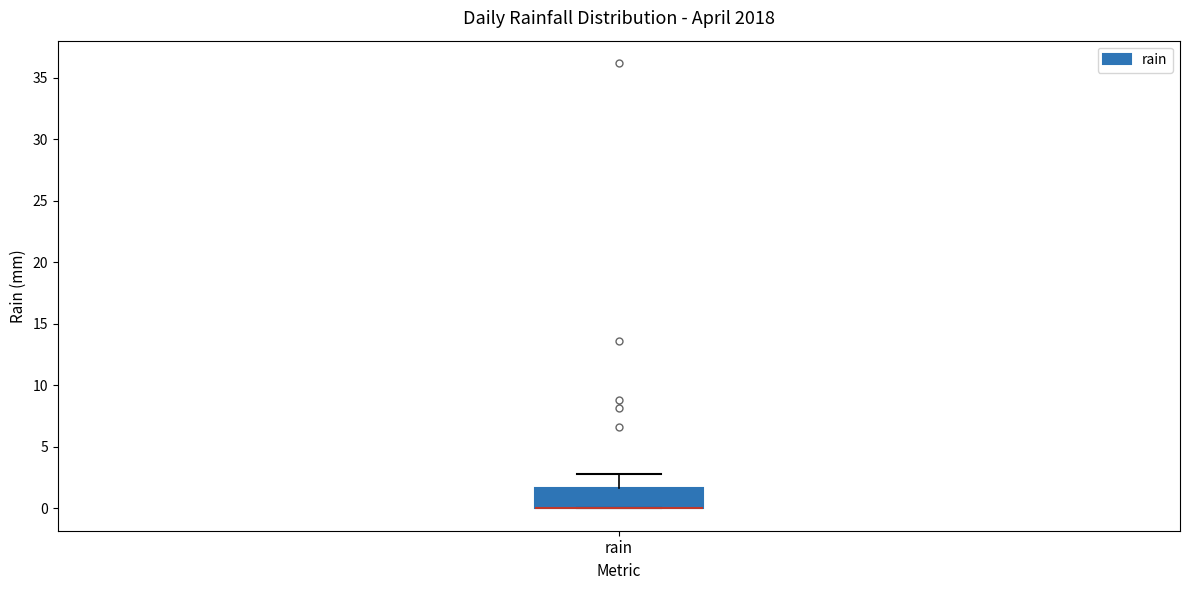

Read this box plot against the y-axis: the position of the median line, the range covered by the box, and the ends of both whiskers. The values are not printed on the chart, so give them approximately, as read against the axis.

median 0.0 (drawn on the box's lower edge), box 0.0 to 1.5, whiskers 0.0 to 3.0